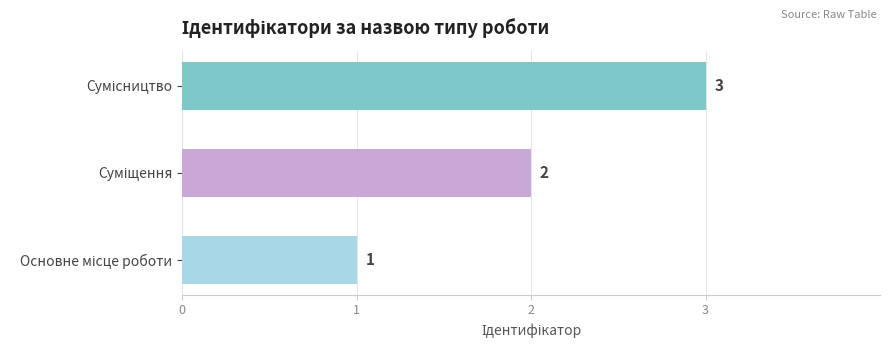

How many values are below 2?

1